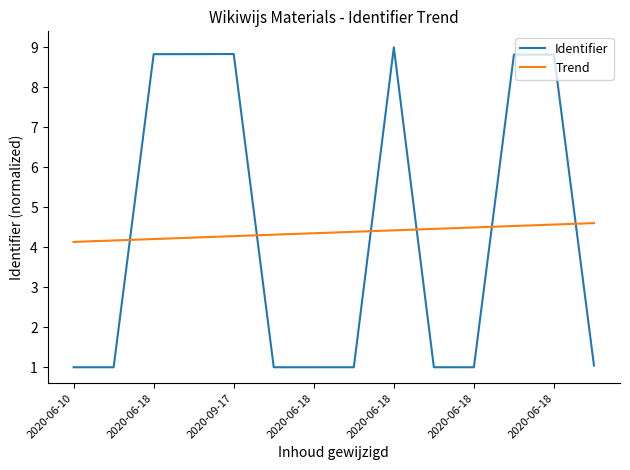

List the labels in order of value, smallest first.

2020-06-10, 2020-09-17, 2020-06-18, 2020-06-18, 2020-06-18, 2020-06-18, 2020-06-18, 2020-06-18, 2020-06-18, 2020-06-18, 2020-06-18, 2020-06-18, 2020-09-17, 2020-06-18